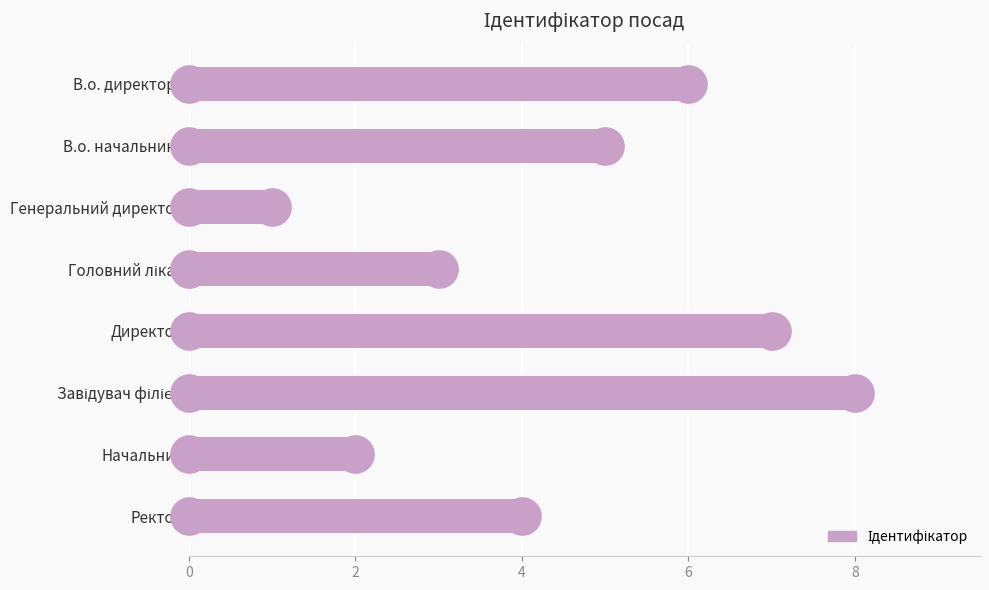

Which category has the lowest value across all series?

Генеральний директор